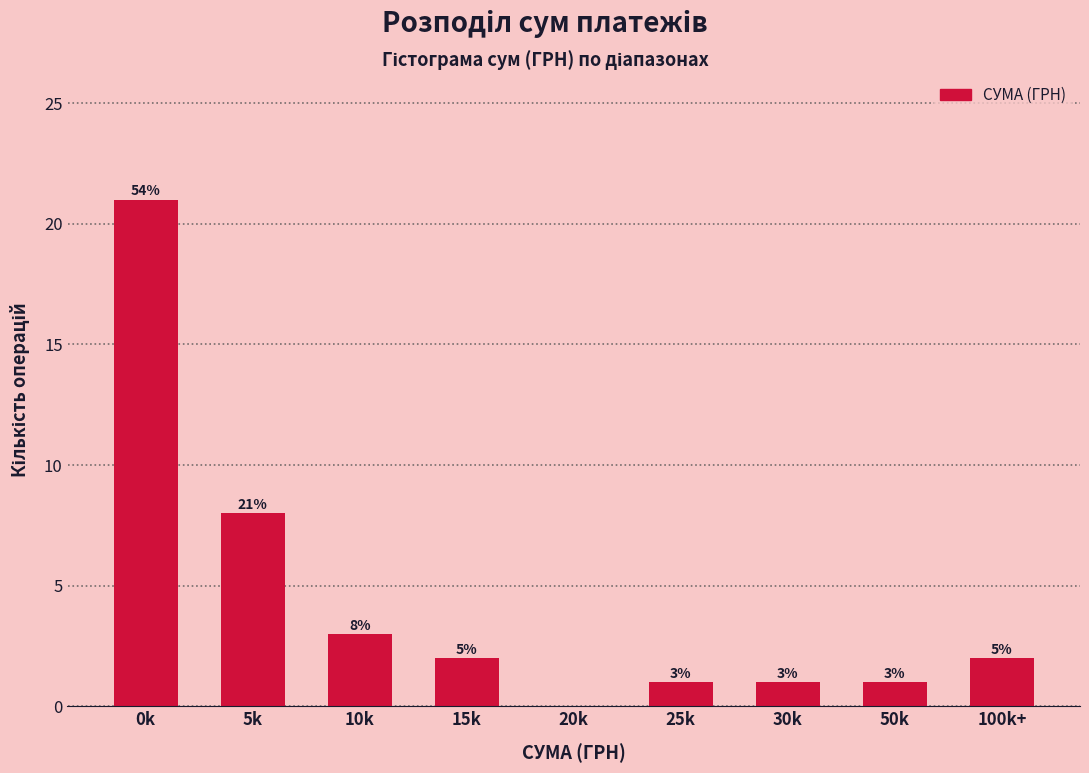

Reading left to right, list all the values displayed in this chart.

0k=21	5k=8	10k=3	15k=2	20k=0	25k=1	30k=1	50k=1	100k+=2